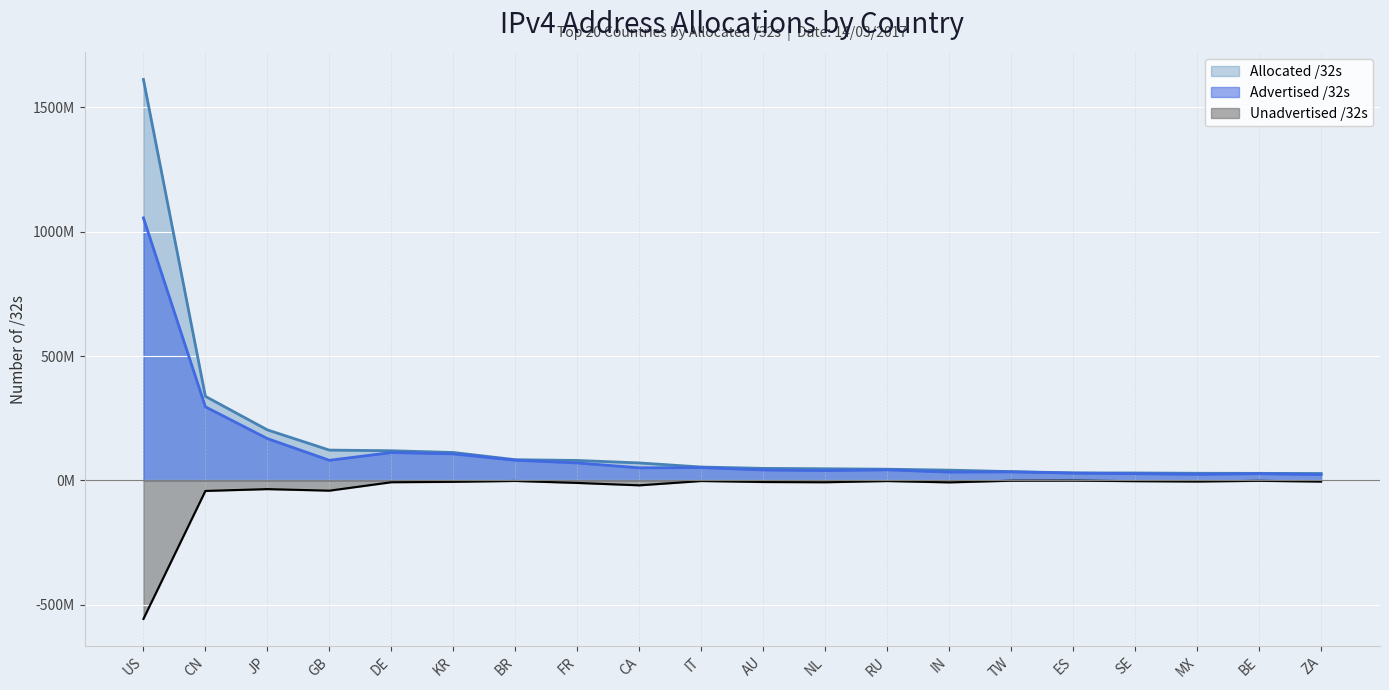

What is the label of the 4th point from the right?

SE